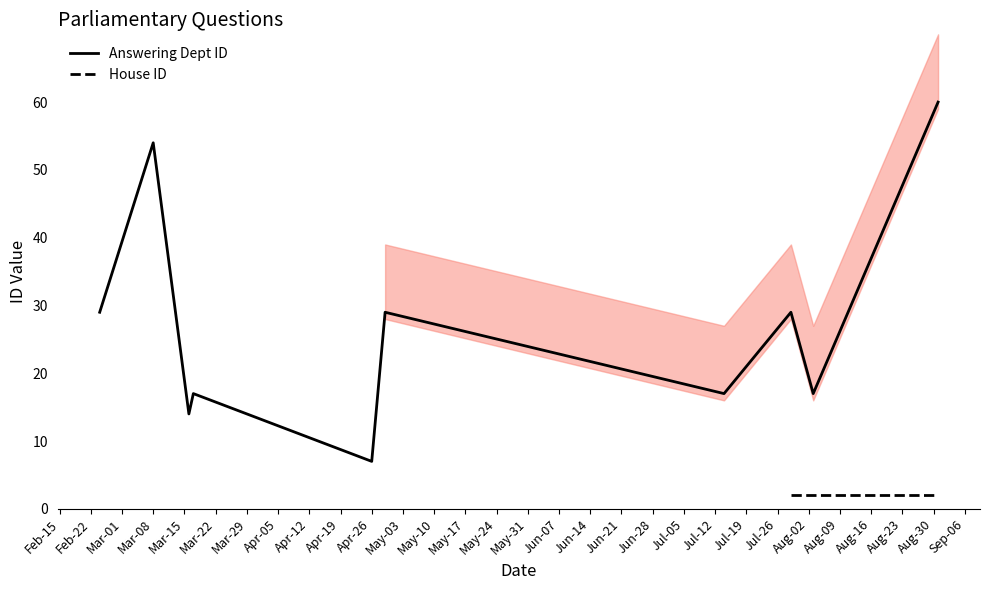

Between 2021-04-29 and 2021-02-24, which is larger?

2021-04-29